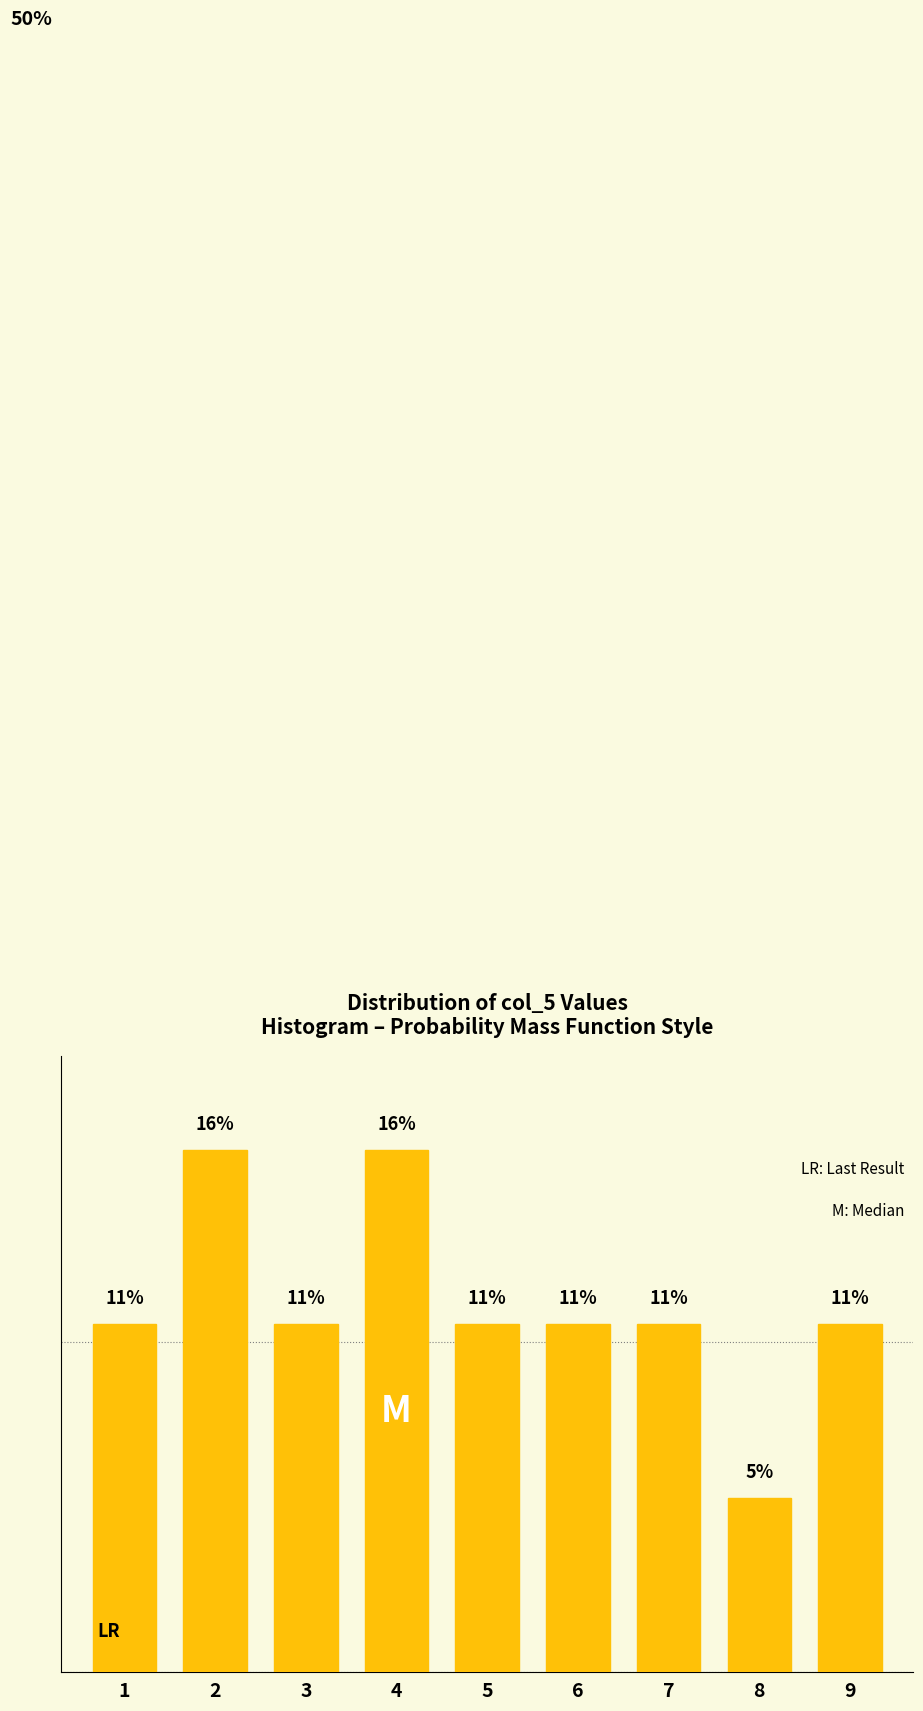

Are the bars horizontal?

No